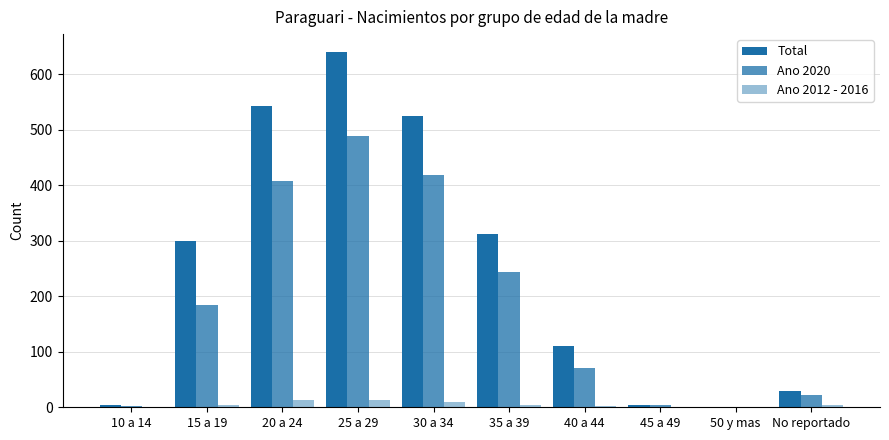

How many distinct data groups are displayed?

3